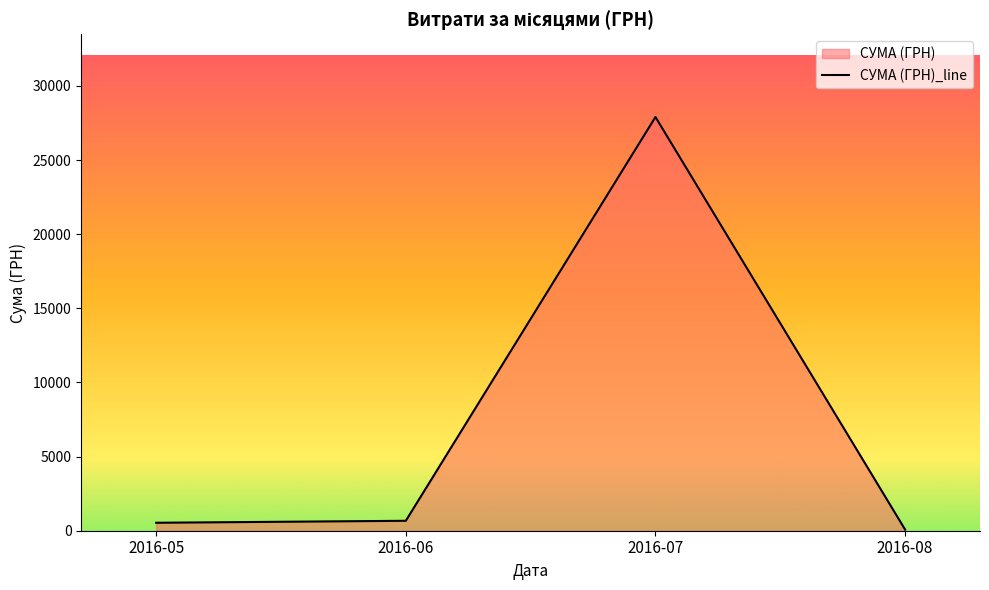

The value at 2016-07 is 9637.4. True or false?

False